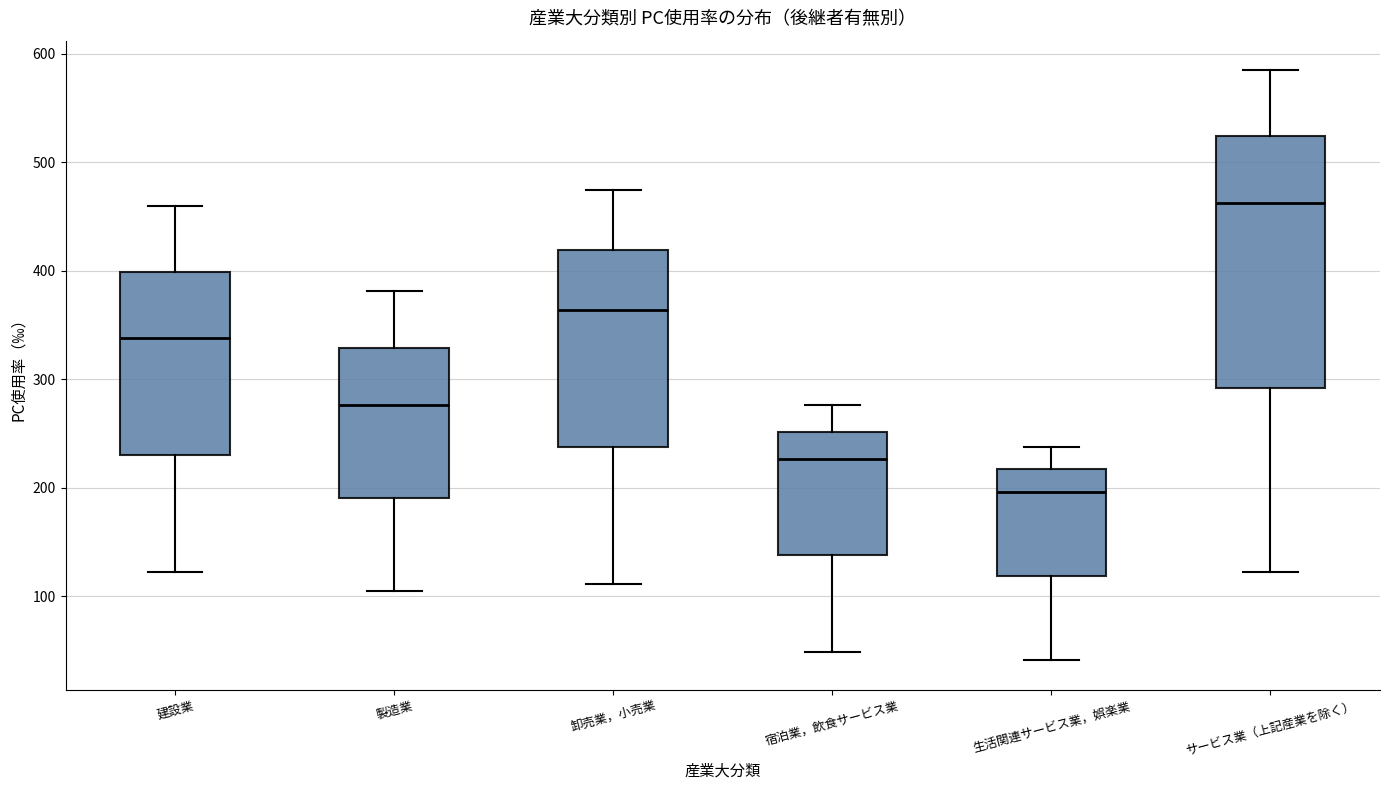

Reading left to right, transcribe this box plot: for each box, give where its median line is, the range the box spans, and where its two whiskers end, as read against the y-axis. The values are not printed on the chart, so give them approximately, as read against the axis.

建設業: median 340, box 230 to 400, whiskers 120 to 460
製造業: median 280, box 190 to 330, whiskers 110 to 380
卸売業，小売業: median 360, box 240 to 420, whiskers 110 to 480
宿泊業，飲食サービス業: median 230, box 140 to 250, whiskers 50 to 280
生活関連サービス業，娯楽業: median 200, box 120 to 220, whiskers 40 to 240
サービス業（上記産業を除く）: median 460, box 290 to 520, whiskers 120 to 590